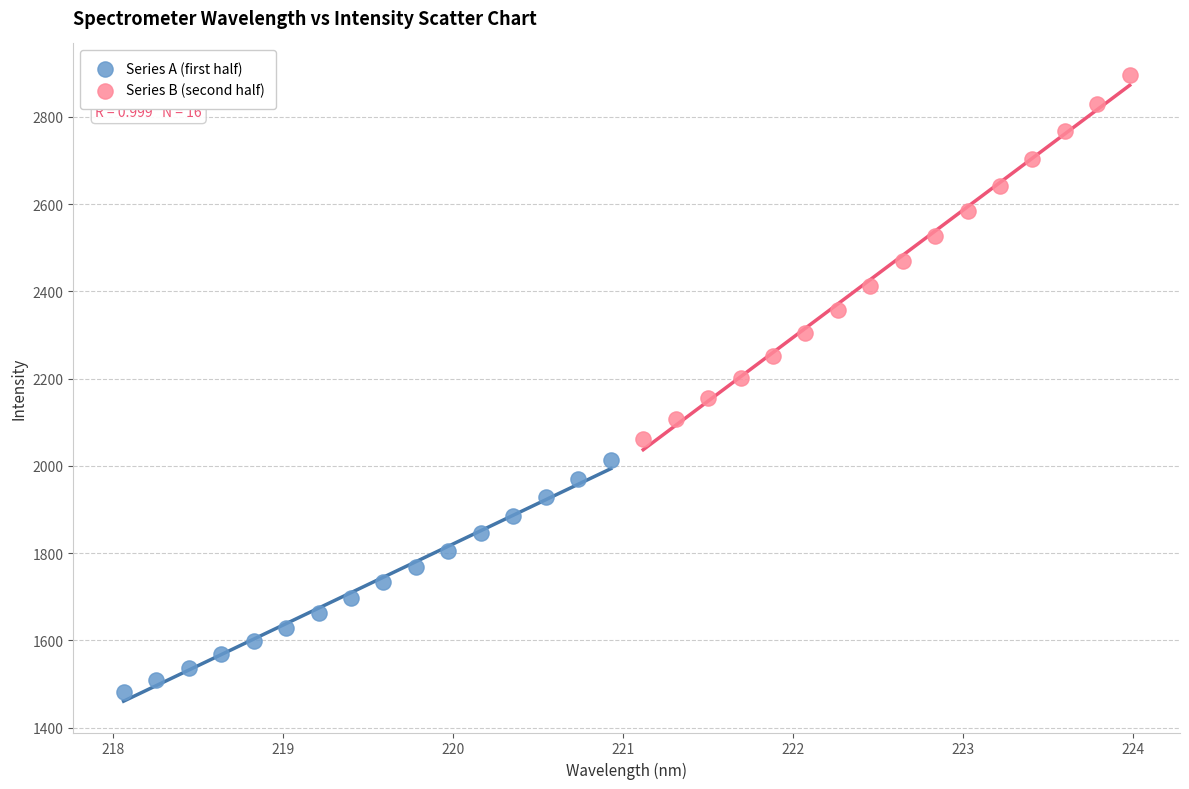

Which series reaches the minimum Y coordinate?

Series A (first half)